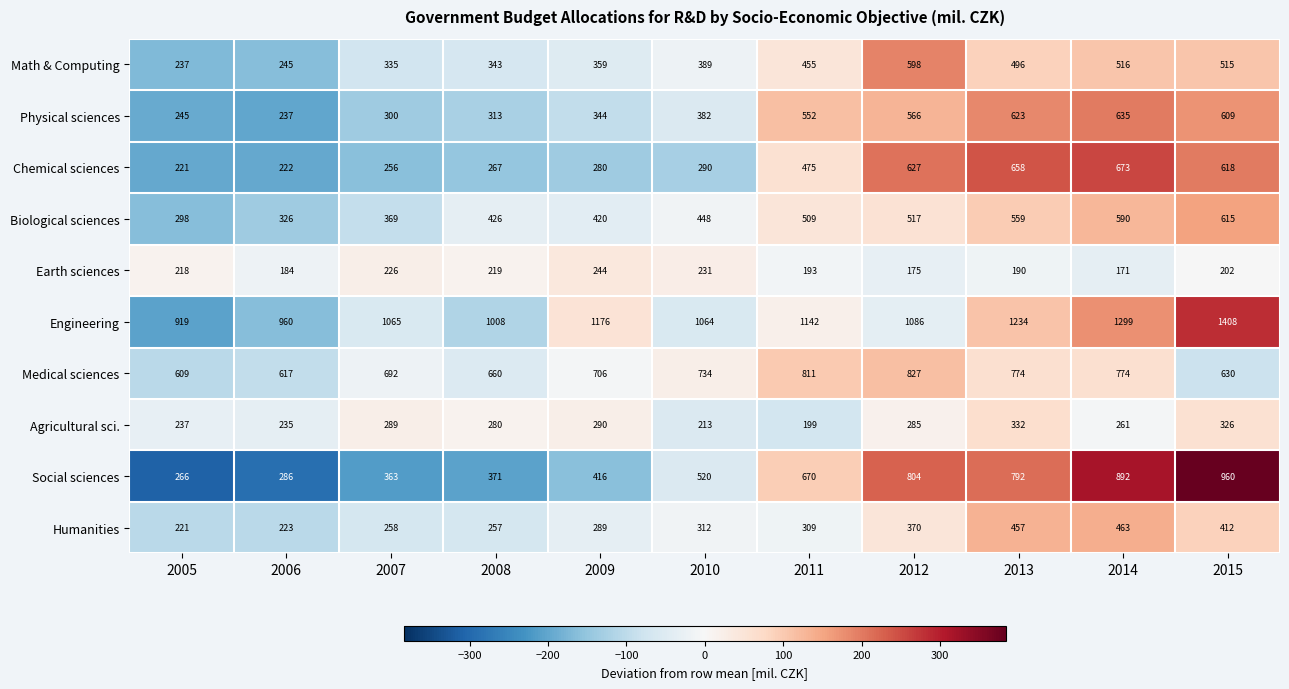

How many series are shown in this chart?

10